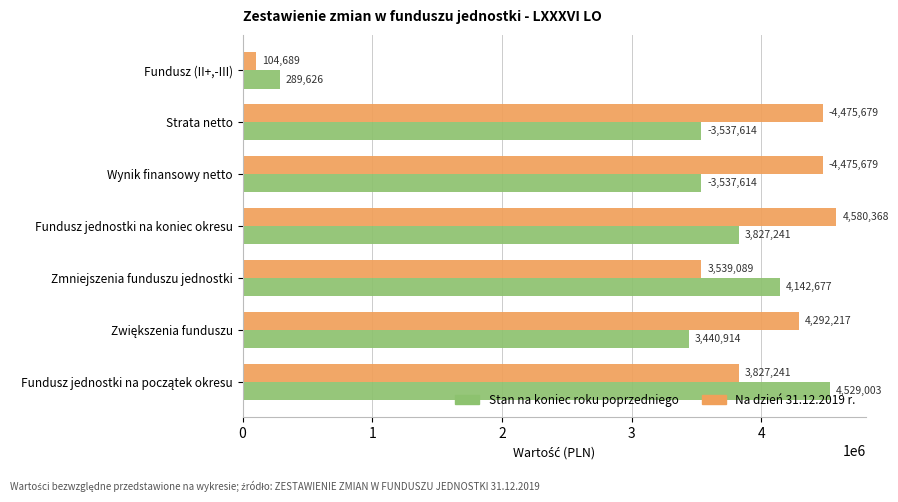

Which label corresponds to the largest value in the chart?

Fundusz jednostki na koniec okresu